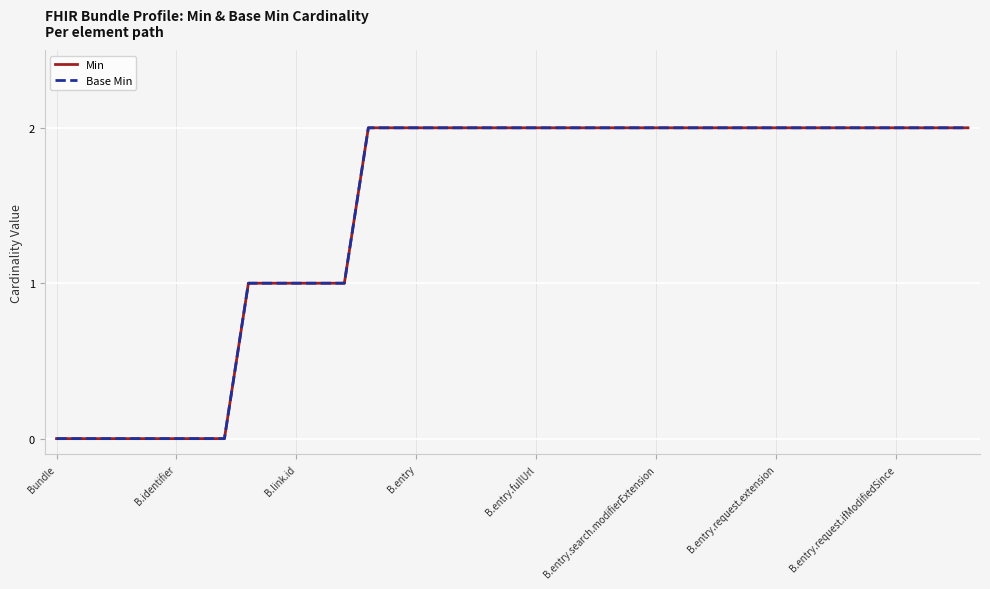

Does the chart have visible grid lines?

Yes